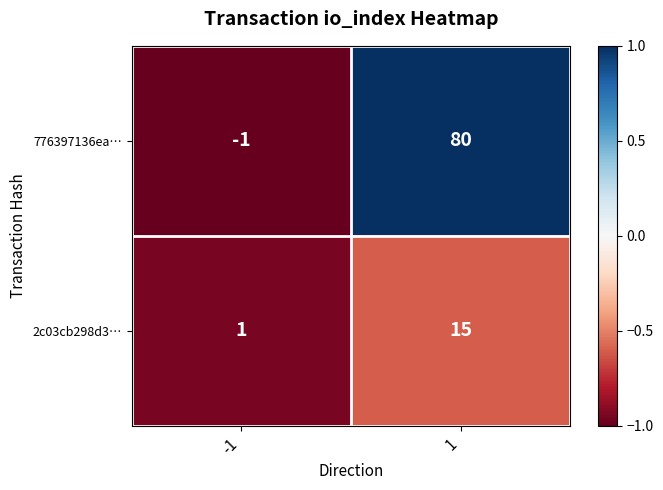

What is the total value across all series at -1?

0